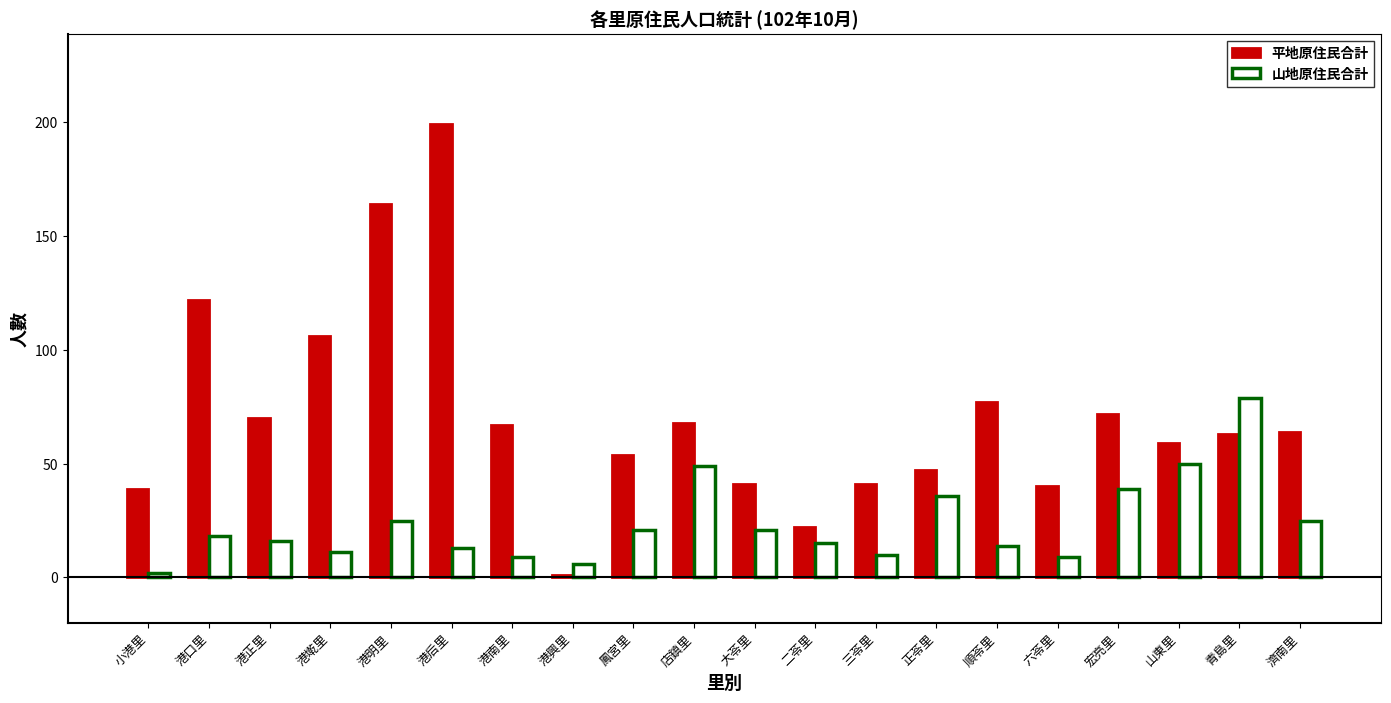

The 山地原住民合計 series shows 124 at 青島里. True or false?

False